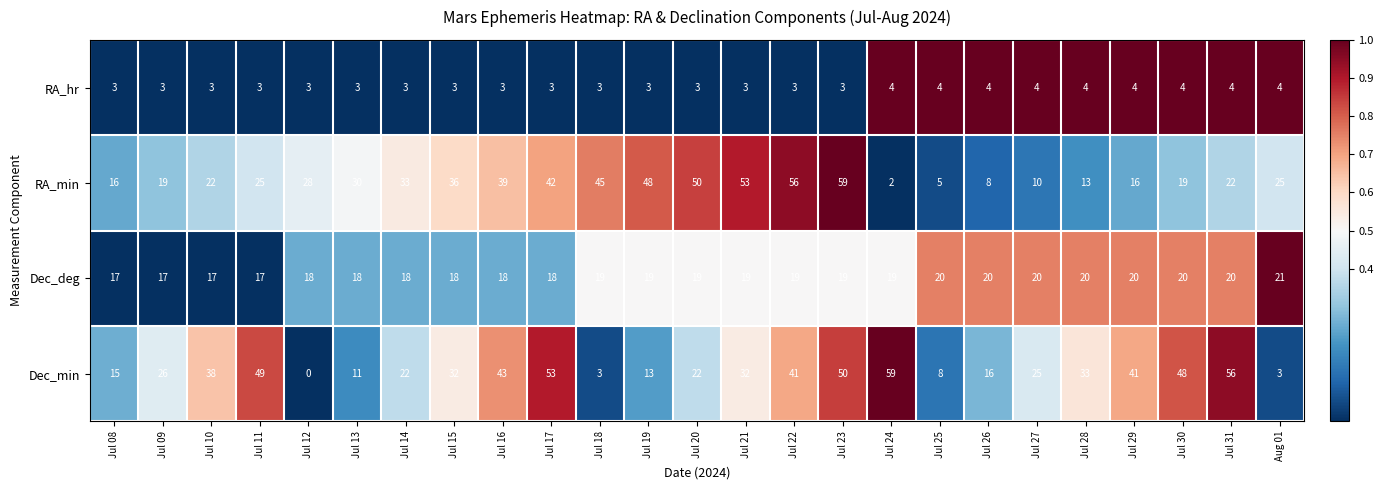

Count the Dec_deg values in the range 18 to 20.

20